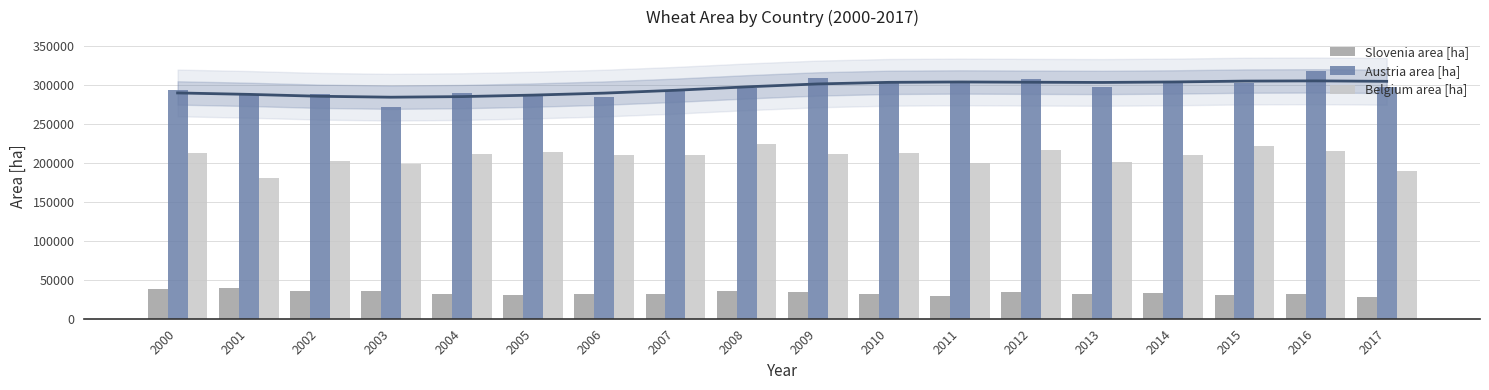

Reading left to right, what are all the values shown in this chart?

Slovenia area [ha]: 38260	39340	35730	35590	32390	30060	32080	32040	35410	34530	31950	29670	34590	31760	33120	30730	31460	28020
Austria area [ha]: 293800	287700	288800	272000	290200	289000	284600	293000	296800	309100	302850	304330	308180	297290	304650	302970	317760	297280
Belgium area [ha]: 213000	181000	203000	199000	212000	214000	210000	210000	224000	211500	213000	200710	217100	201860	210760	221780	215720	190210